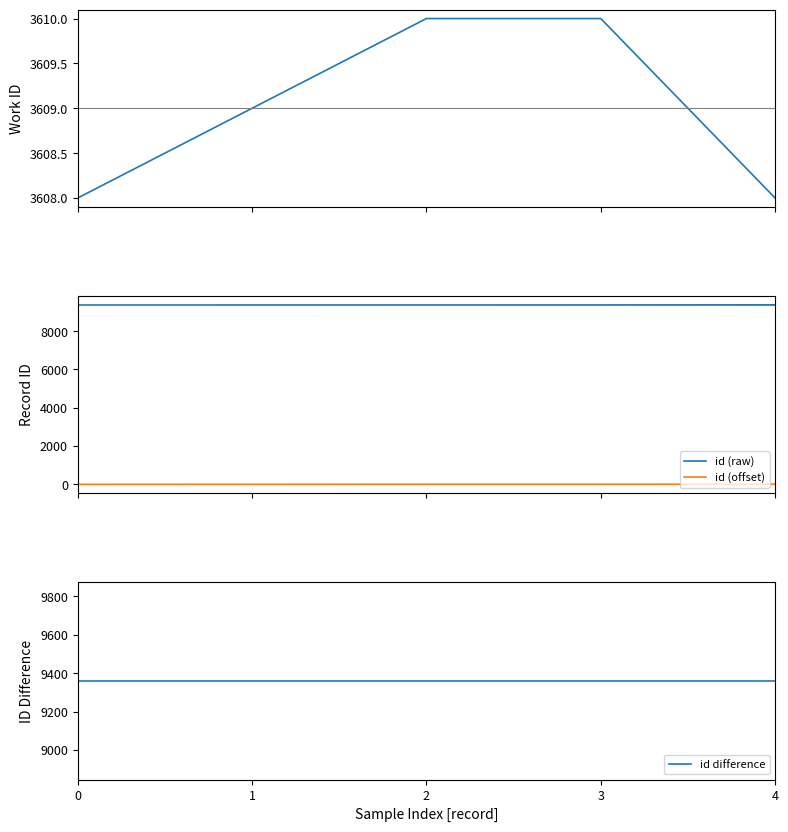

What is the total value across all series at 2?

22338